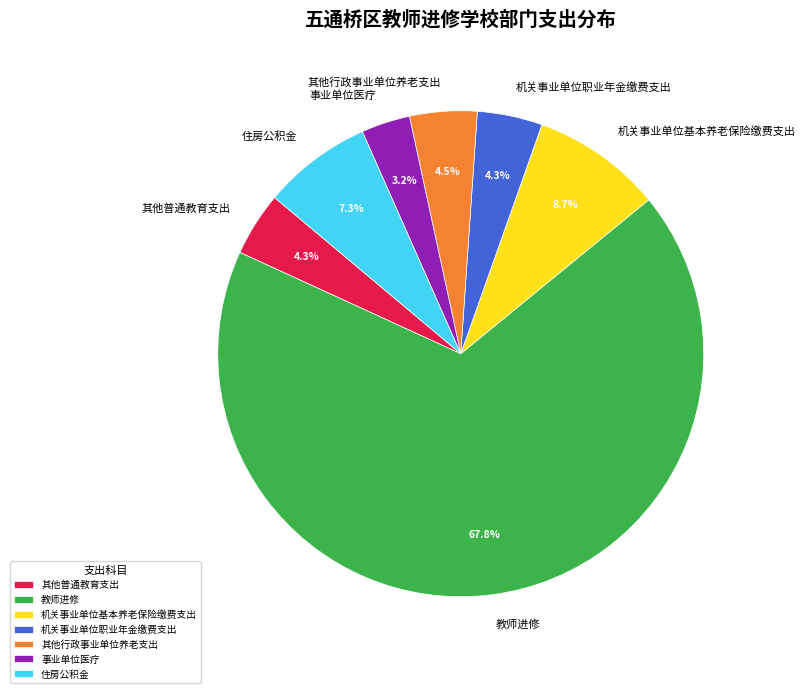

Is the sum of 教师进修 and 住房公积金 greater than half?

Yes